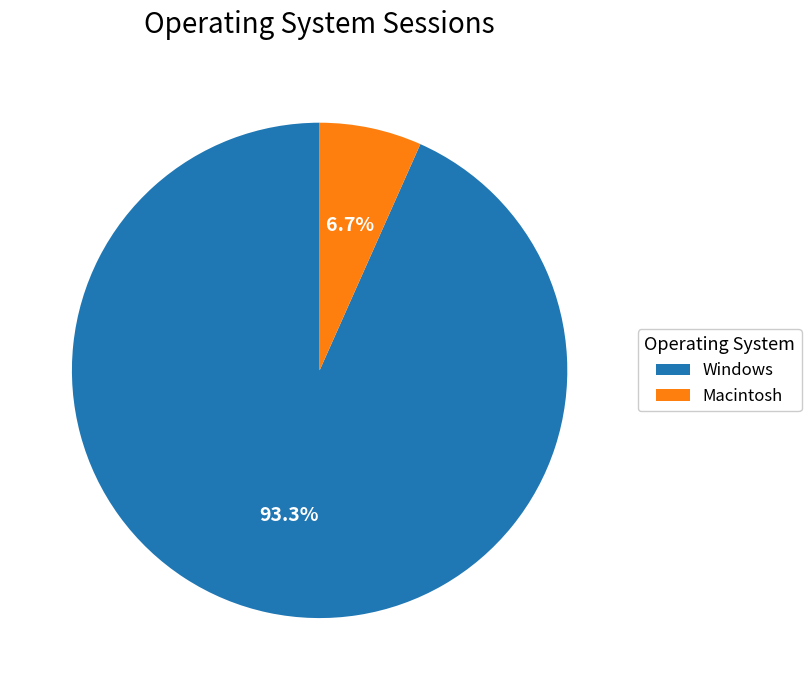

What percentage is the Windows slice, to the nearest percent?

93%